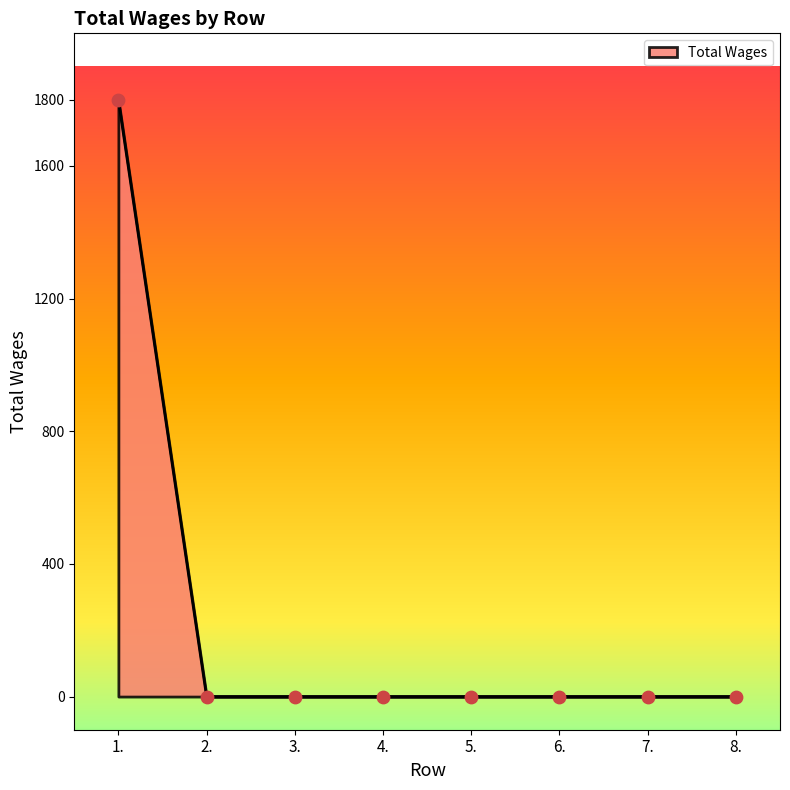

What is the change in value from 1. to 3.?

-1800